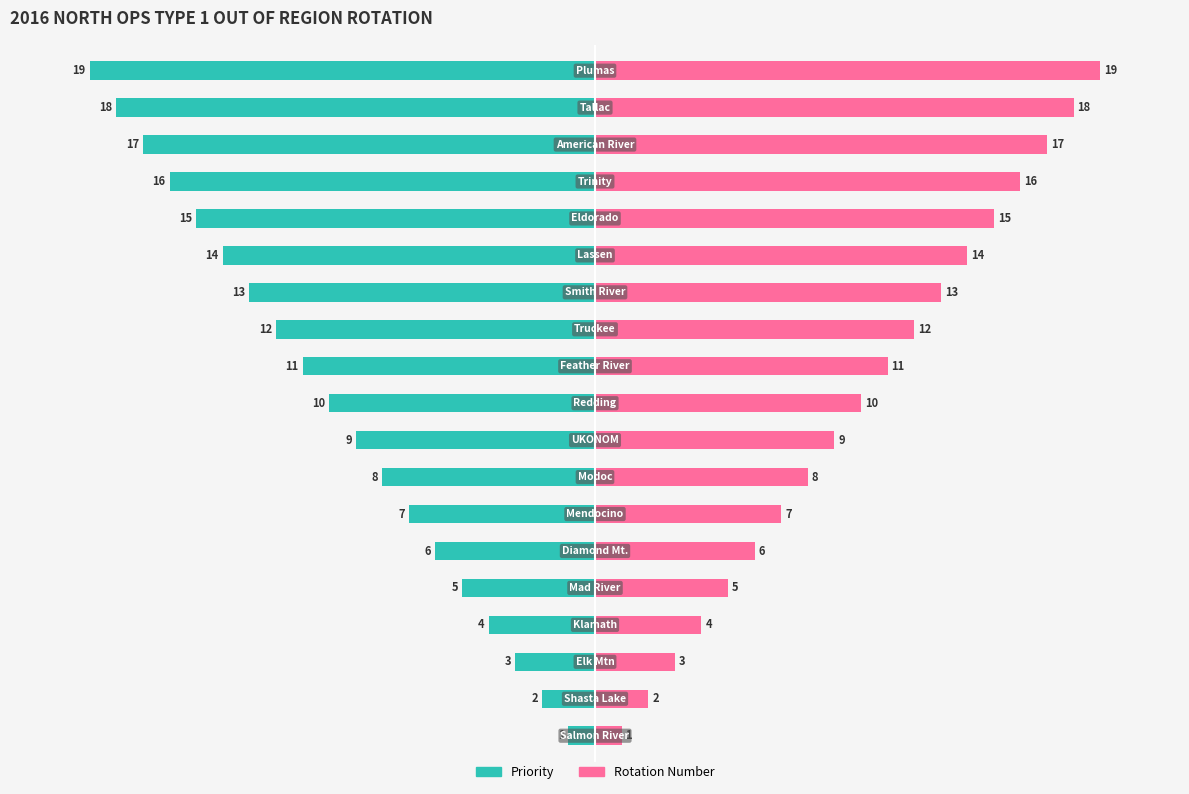

What is the difference between the highest and lowest values at 8?

18